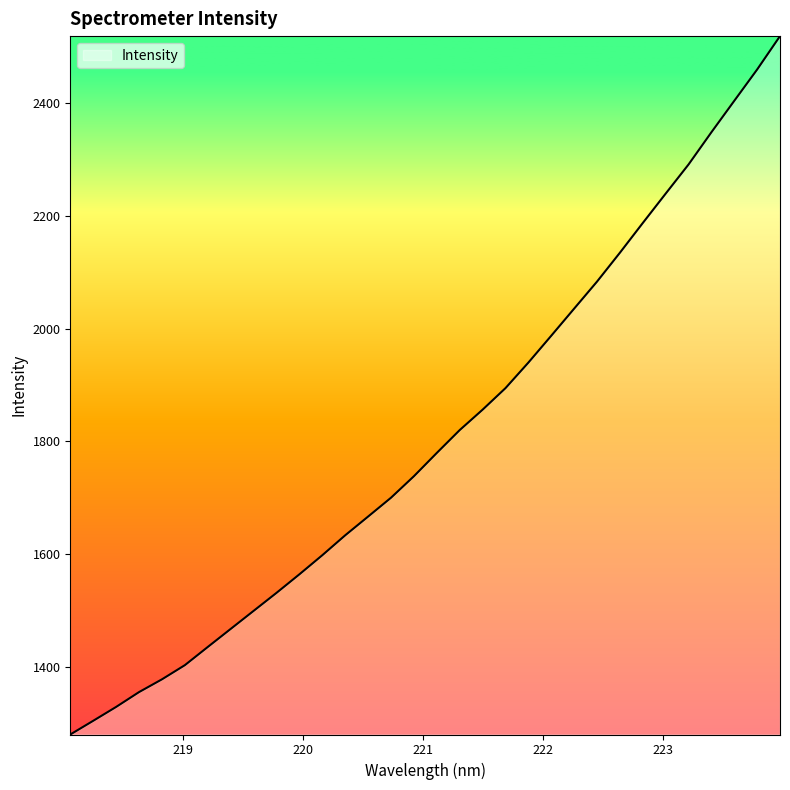

What is the difference between the maximum and minimum values?

1239.5